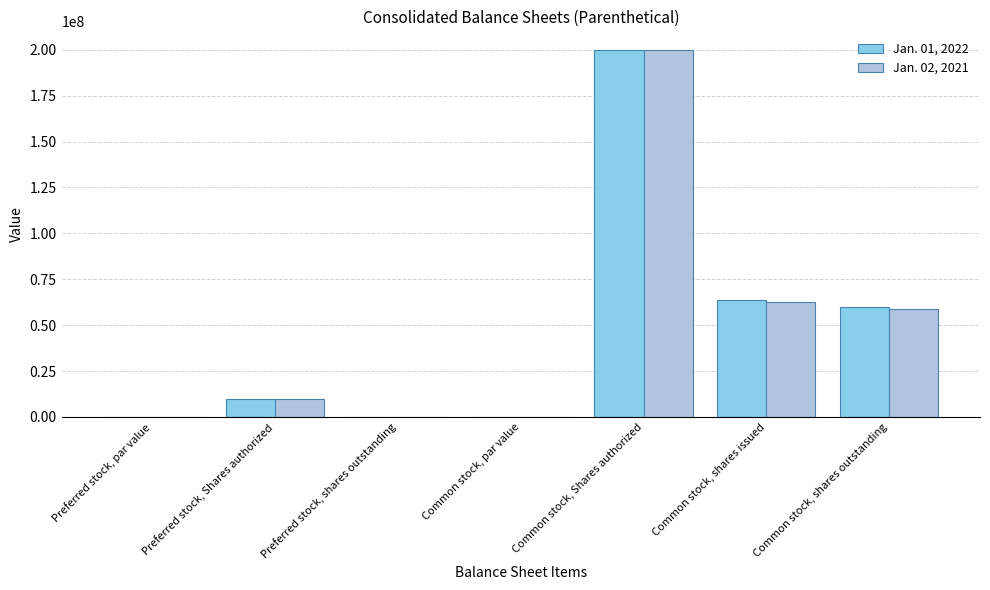

How many series are shown in this chart?

2